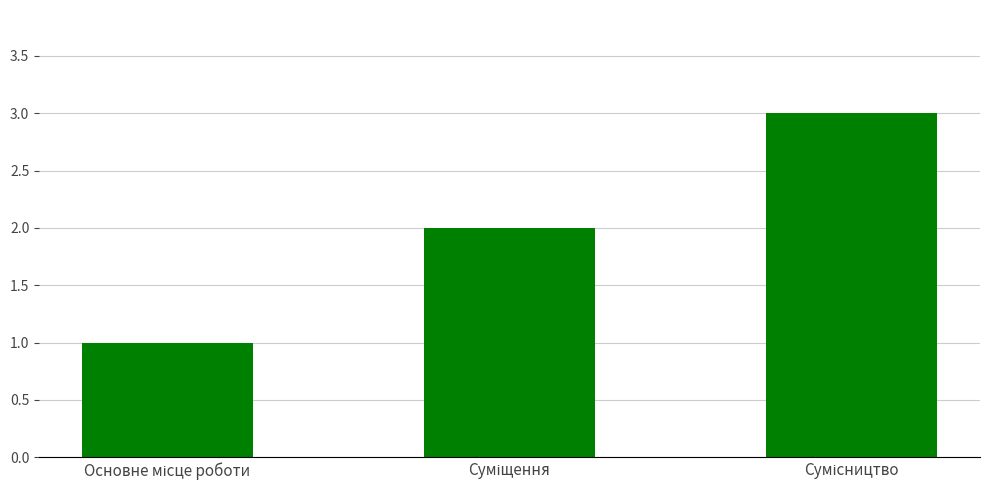

What is the sum of all values?

6